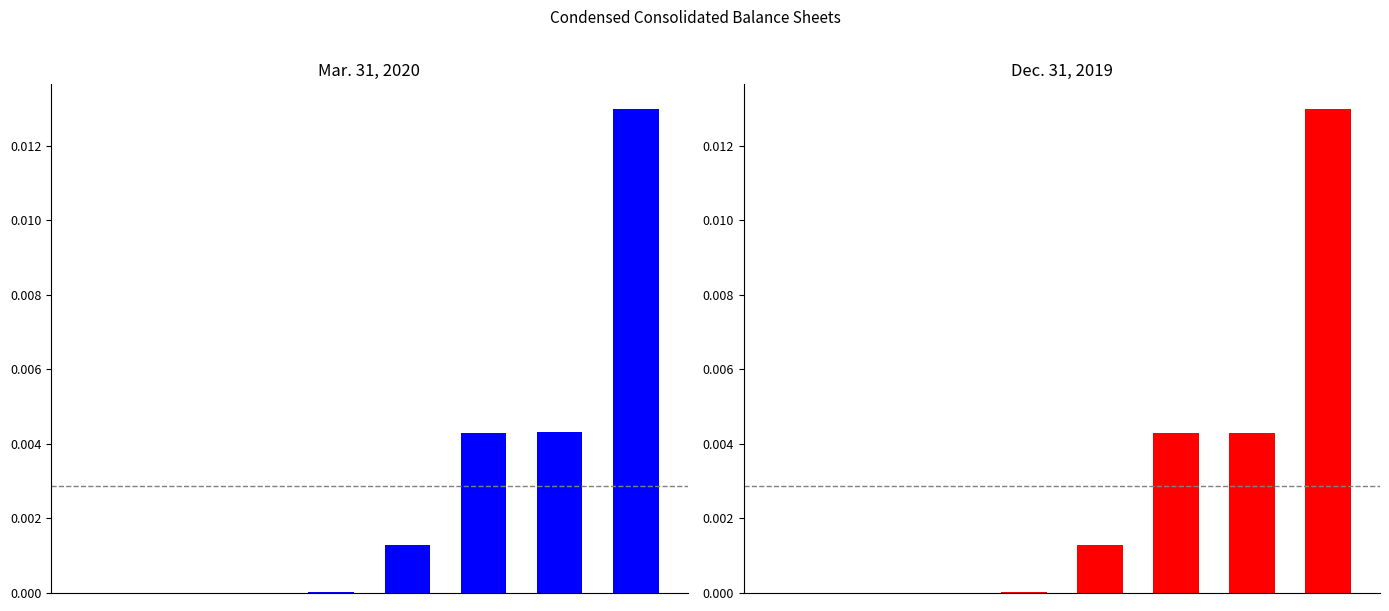

The value of Mar. 31, 2020 at 7 is 0.0. True or false?

False